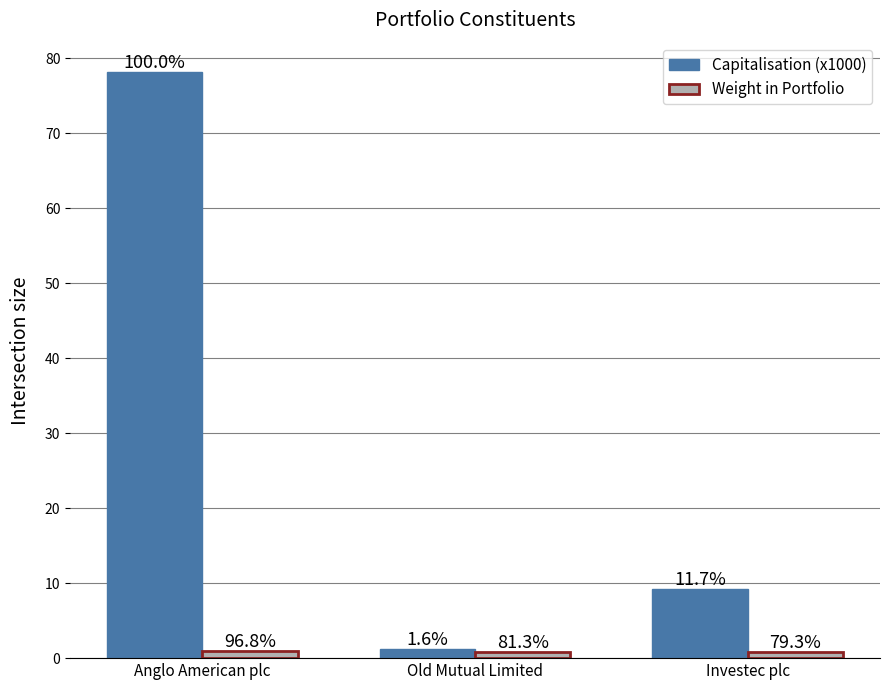

What is the value of the Weight in Portfolio bar at the 1st from the left?

1.0